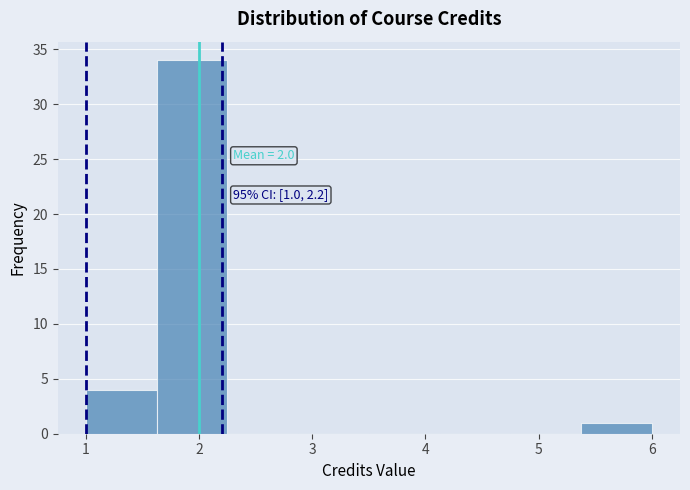

Which range on the x-axis has the tallest bar?

1.6 to 2.3